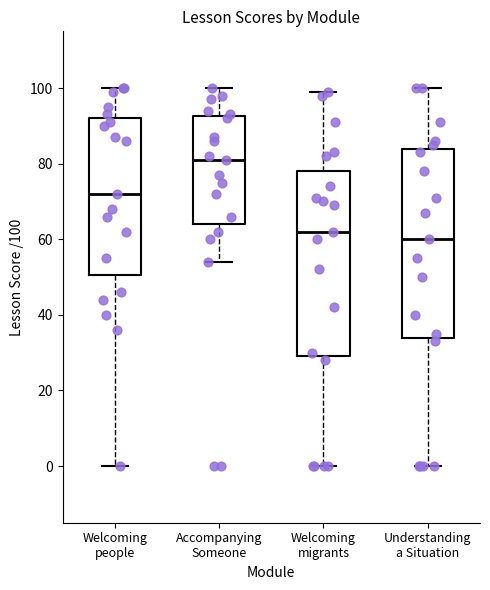

Where does the median line of the box for Understanding a Situation sit on the y-axis? The values are not printed on the chart, so give them approximately, as read against the axis.

60